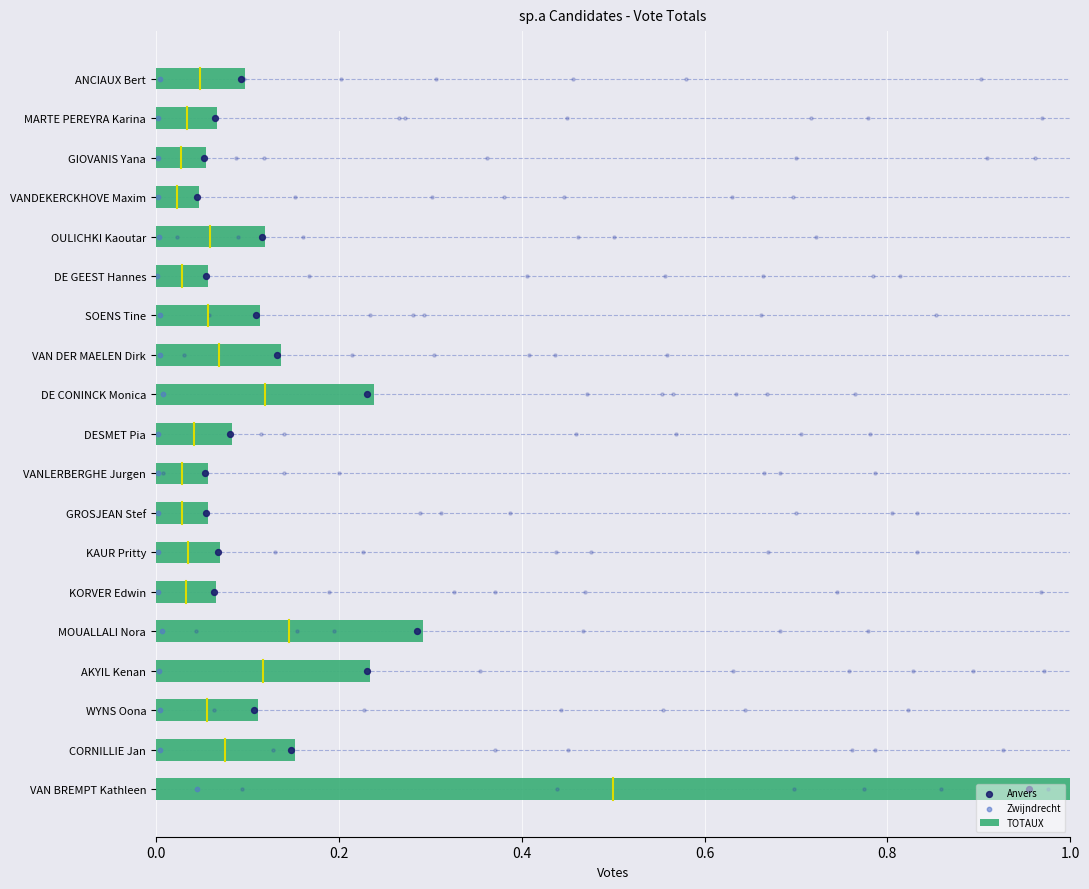

Which series has the largest total across all categories?

Anvers